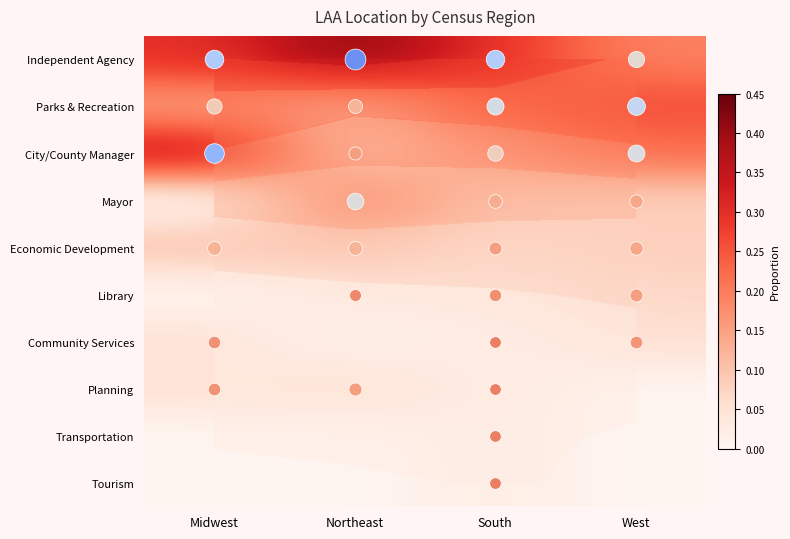

List the labels in order of Library value, smallest first.

Midwest, Northeast, South, West